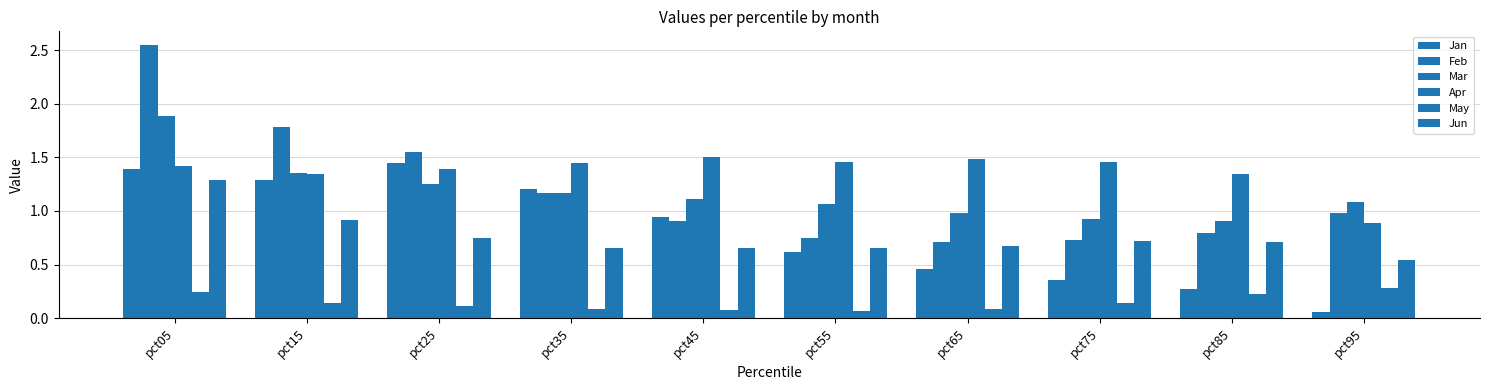

Reading right to left, extract all data points from this chart.

Jan: 0.1	0.3	0.4	0.5	0.6	0.9	1.2	1.4	1.3	1.4
Feb: 1.0	0.8	0.7	0.7	0.8	0.9	1.2	1.5	1.8	2.5
Mar: 1.1	0.9	0.9	1.0	1.1	1.1	1.2	1.3	1.4	1.9
Apr: 0.9	1.3	1.5	1.5	1.5	1.5	1.4	1.4	1.3	1.4
May: 0.3	0.2	0.1	0.1	0.1	0.1	0.1	0.1	0.1	0.2
Jun: 0.5	0.7	0.7	0.7	0.7	0.7	0.7	0.8	0.9	1.3